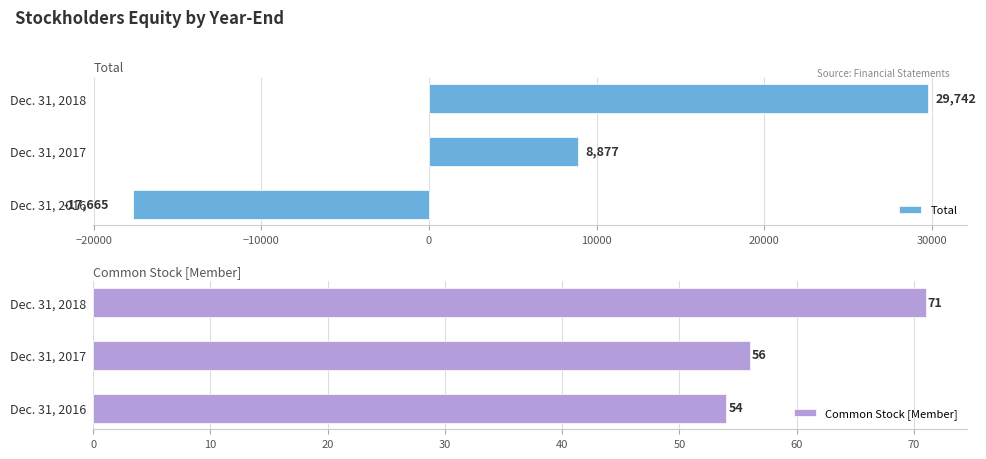

How many groups of bars are there?

3